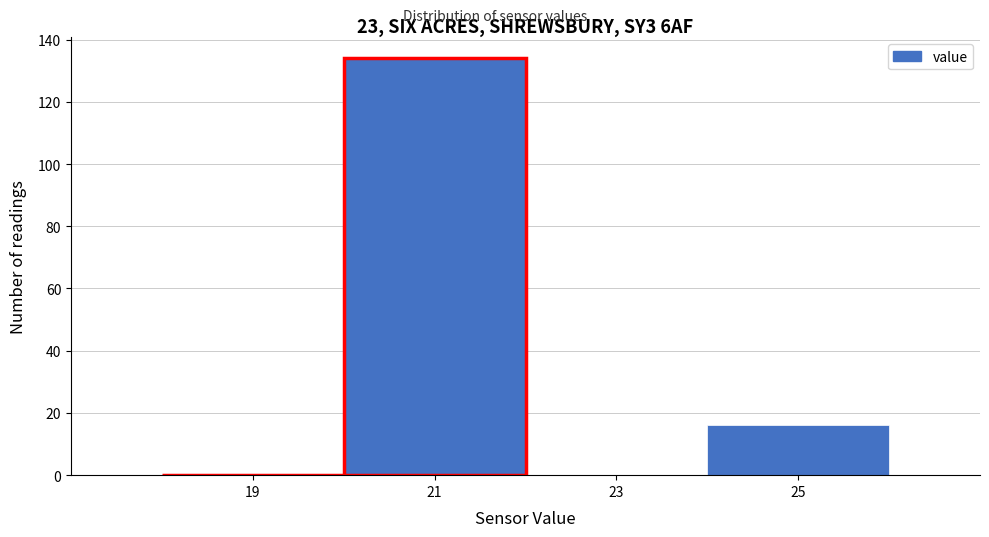

Over which range of the x-axis is the bar tallest?

20 to 22